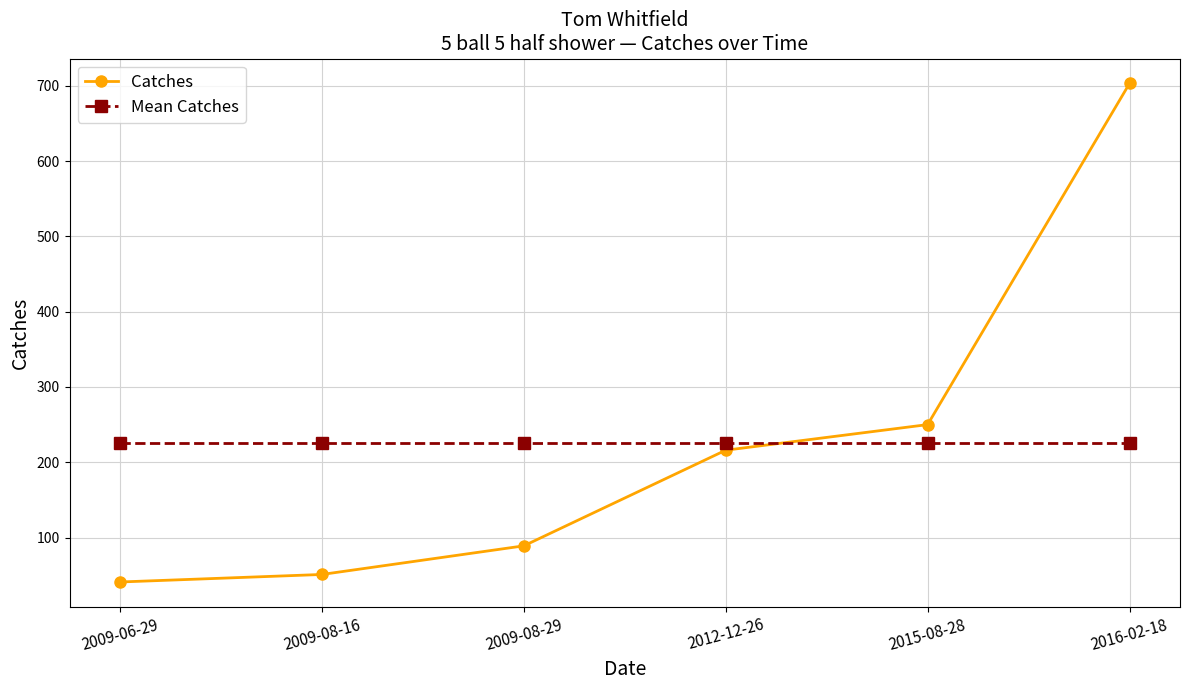

At how many categories does at least one series exceed 177?

6